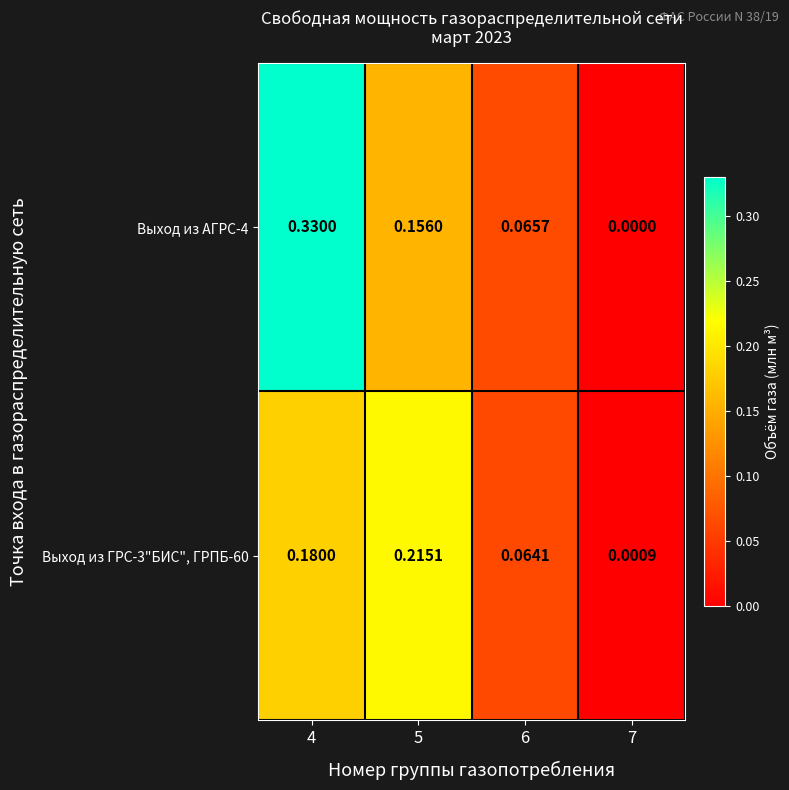

Is the value of Выход из ГРС-3"БИС", ГРПБ-60 at 4 greater than the value of Выход из АГРС-4 at 4?

No